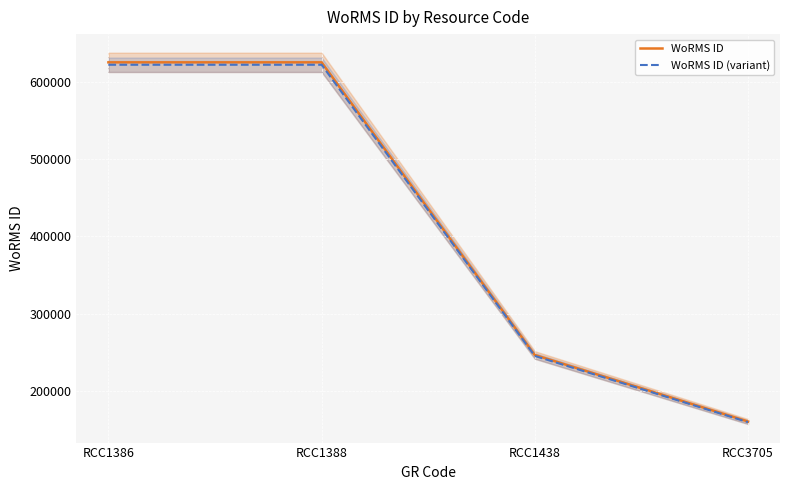

Reading left to right, list all the values displayed in this chart.

WoRMS ID: RCC1386=624974.0	RCC1388=624972.0	RCC1438=246603.0	RCC3705=160564.0
WoRMS ID (variant): RCC1386=621849.1	RCC1388=621847.1	RCC1438=245370.0	RCC3705=159761.2